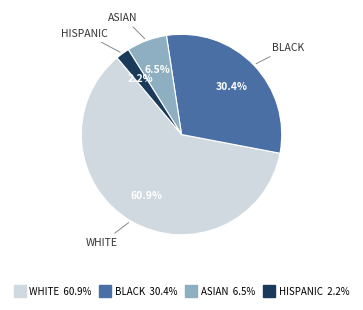

How many segments does this pie chart have?

4